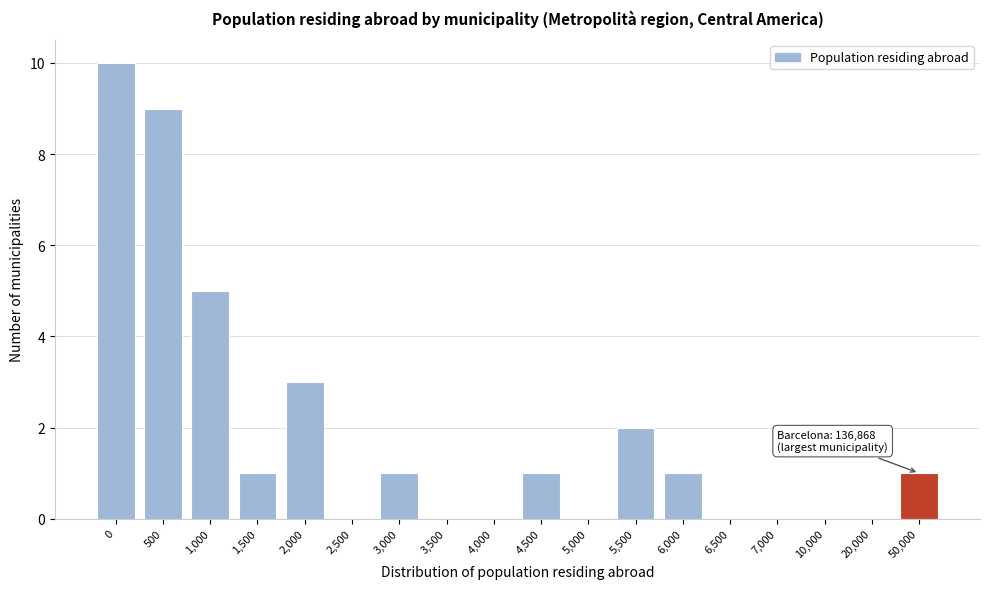

Reading right to left, list all the values displayed in this chart.

50,000=1	20,000=0	10,000=0	7,000=0	6,500=0	6,000=1	5,500=2	5,000=0	4,500=1	4,000=0	3,500=0	3,000=1	2,500=0	2,000=3	1,500=1	1,000=5	500=9	0=10